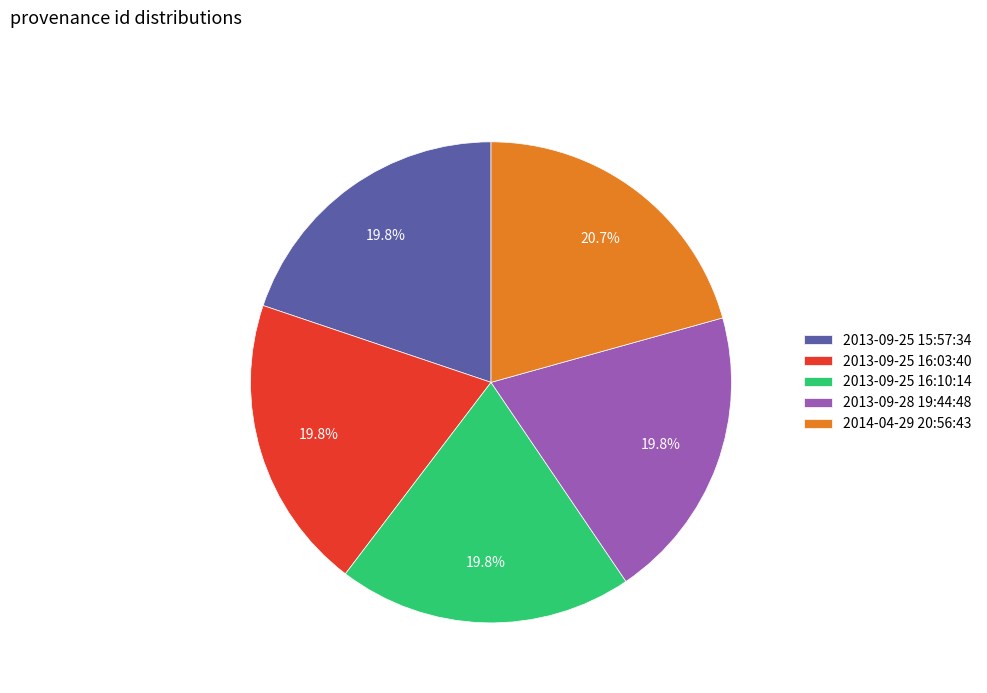

Which category has the biggest portion of the pie?

2014-04-29 20:56:43